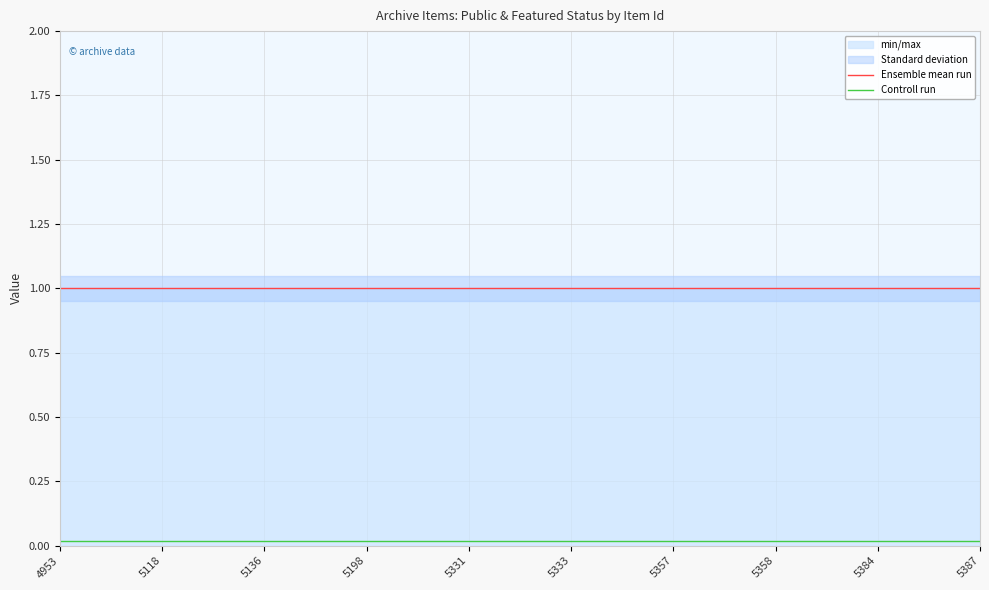

The Ensemble mean run series shows 1.0 at 5387. True or false?

True